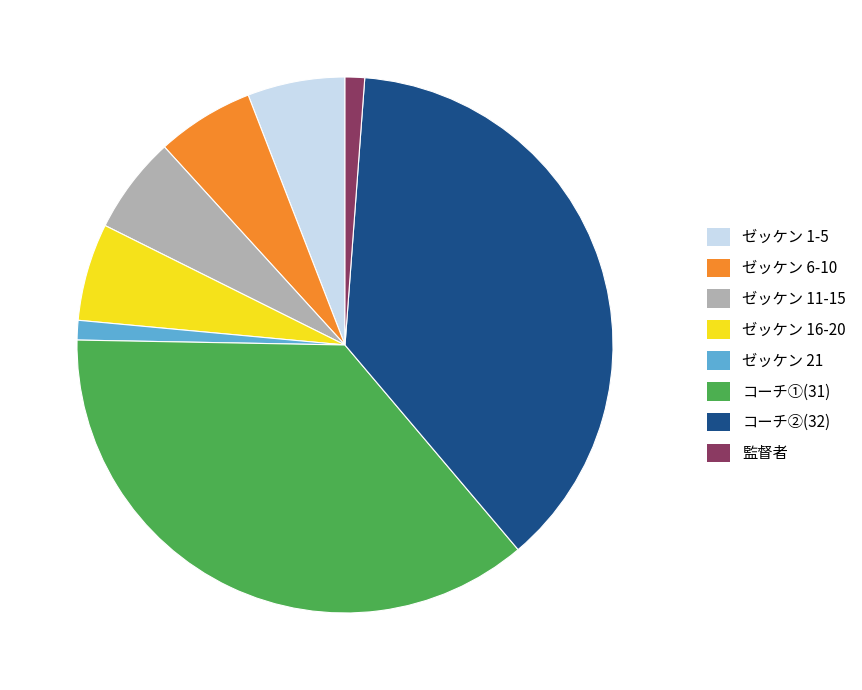

Combined, do コーチ①(31) and ゼッケン 16-20 account for over 50%?

No